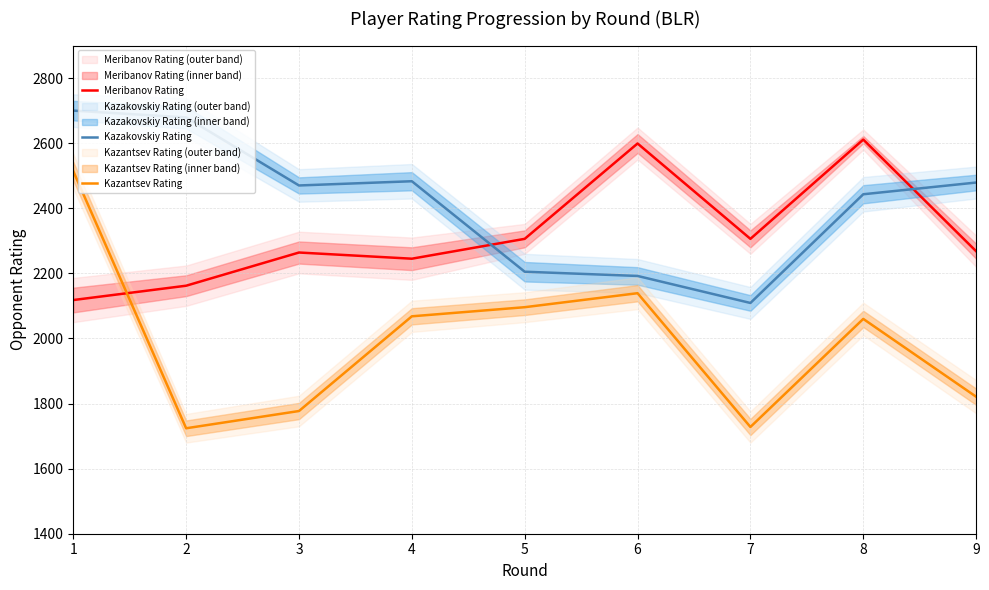

Reading left to right, extract all data points from this chart.

Meribanov Rating: 1=2118	2=2162	3=2264	4=2245	5=2306	6=2599	7=2306	8=2611	9=2268
Kazakovskiy Rating: 1=2700	2=2679	3=2470	4=2483	5=2205	6=2192	7=2109	8=2443	9=2479
Kazantsev Rating: 1=2514	2=1724	3=1777	4=2068	5=2096	6=2139	7=1728	8=2060	9=1821